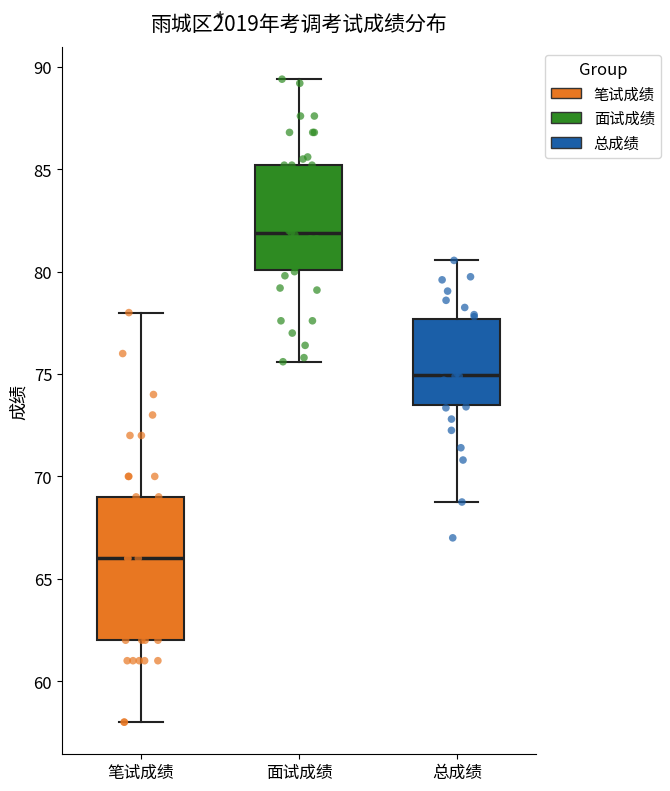

Reading left to right, transcribe this box plot: for each box, give where its median line is, the range the box spans, and where its two whiskers end, as read against the y-axis. The values are not printed on the chart, so give them approximately, as read against the axis.

笔试成绩: median 66.0, box 62.0 to 69.0, whiskers 58.0 to 78.0
面试成绩: median 82.0, box 80.0 to 85.0, whiskers 75.5 to 89.5
总成绩: median 75.0, box 73.5 to 77.5, whiskers 69.0 to 80.5